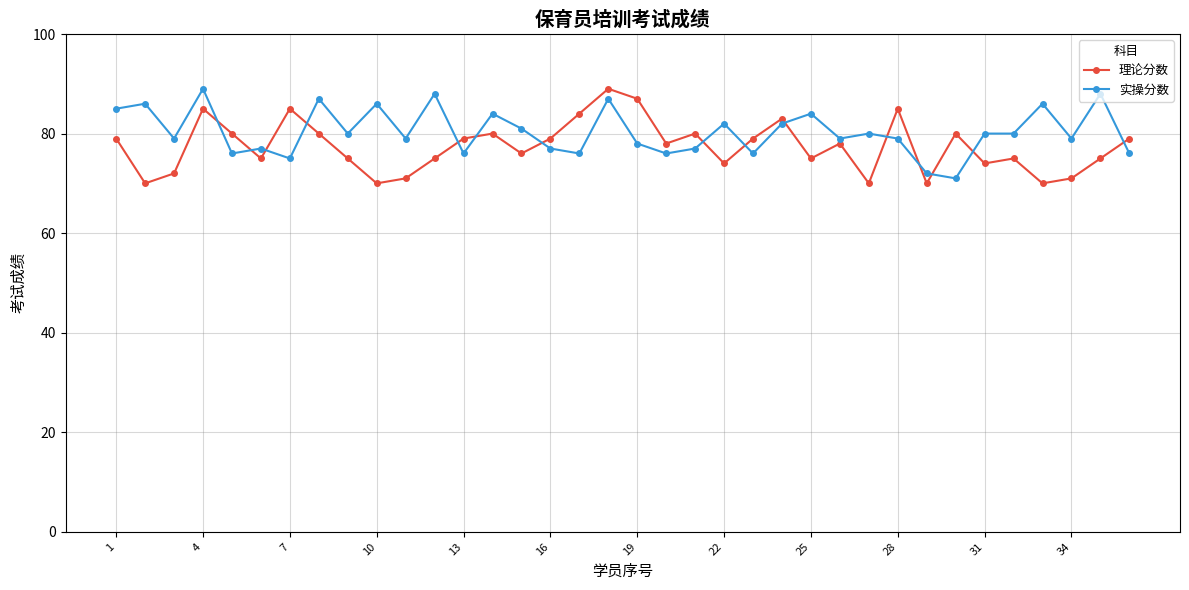

What is the average value of the 理论分数 series?

77